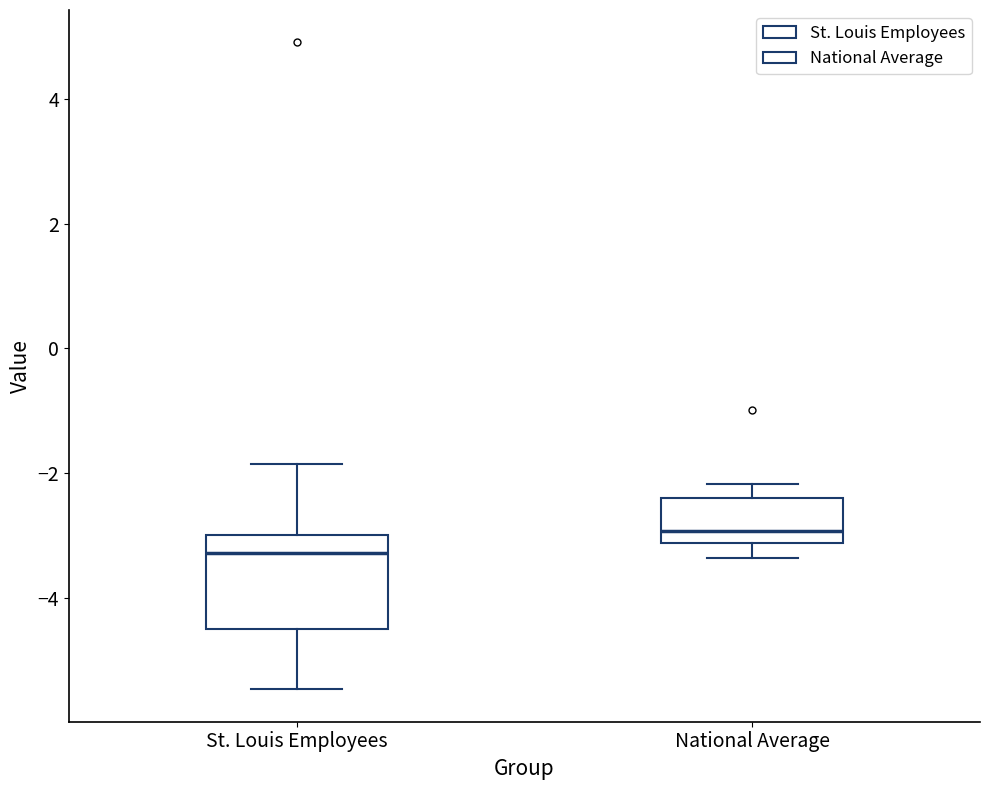

Reading left to right, read every box against the y-axis: the position of its median line, the range the box covers, and the ends of its whiskers. The values are not printed on the chart, so give them approximately, as read against the axis.

St. Louis Employees: median -3.2, box -4.4 to -3.0, whiskers -5.4 to -1.8
National Average: median -3.0, box -3.2 to -2.4, whiskers -3.4 to -2.2